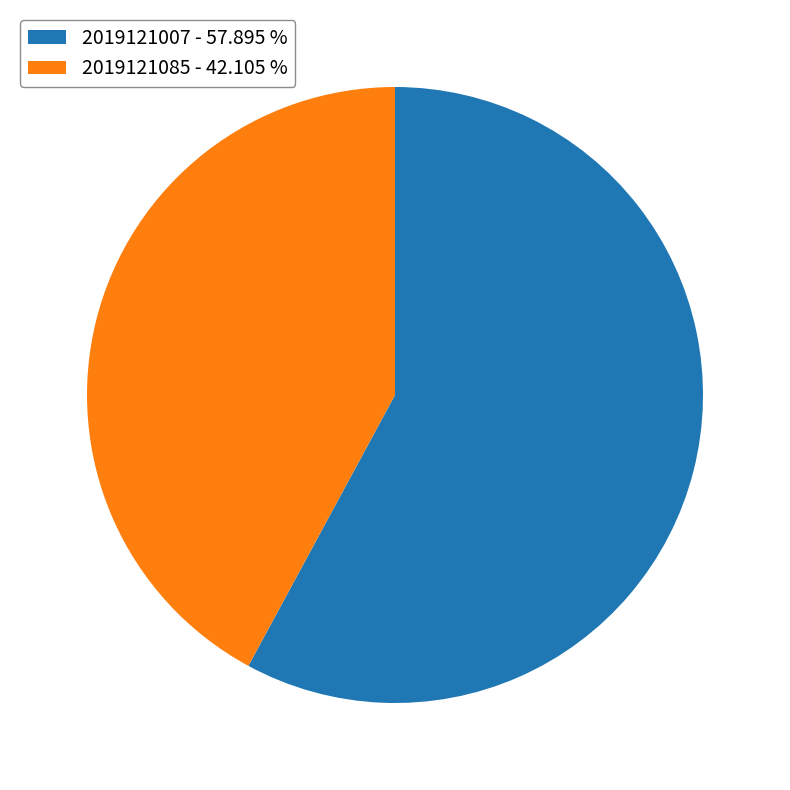

The 2019121085 slice represents 42% of the pie. True or false?

True